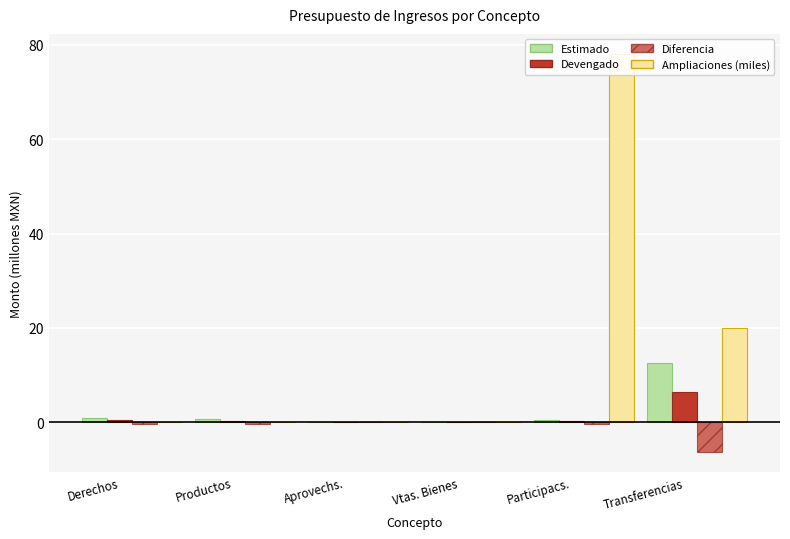

At which label is Estimado closest to 6?

Derechos